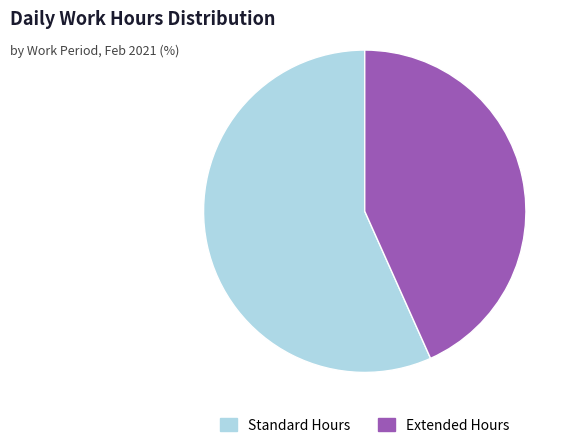

Is it true that Standard Hours is 57% of the pie?

True